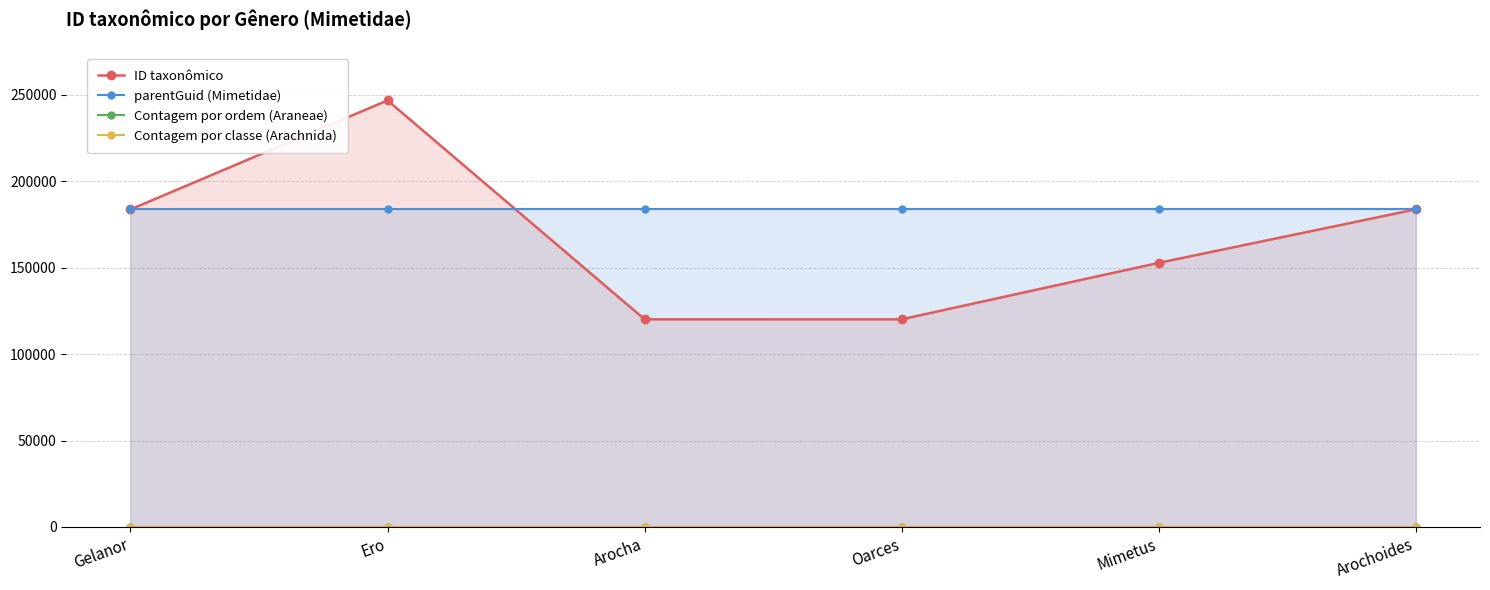

True or false: ID taxonômico has more than 1 interior local peaks.

False